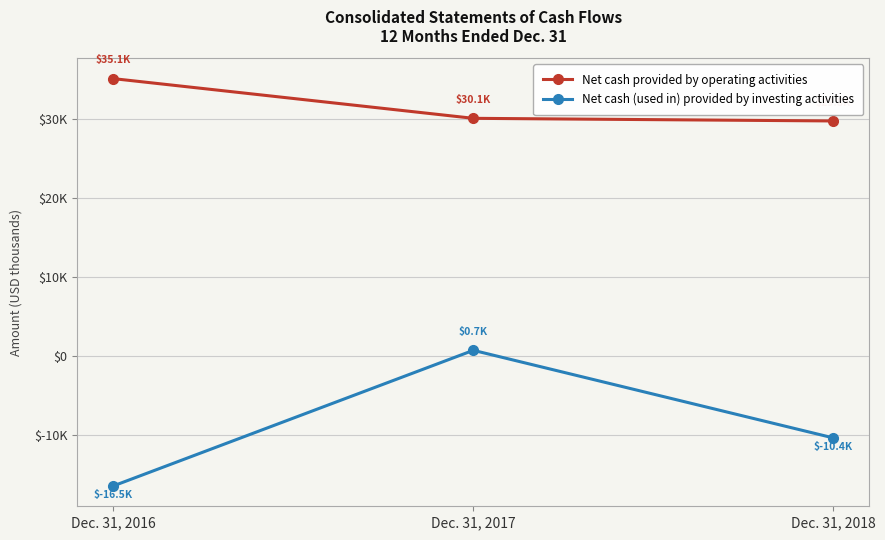

Does the chart have visible grid lines?

Yes